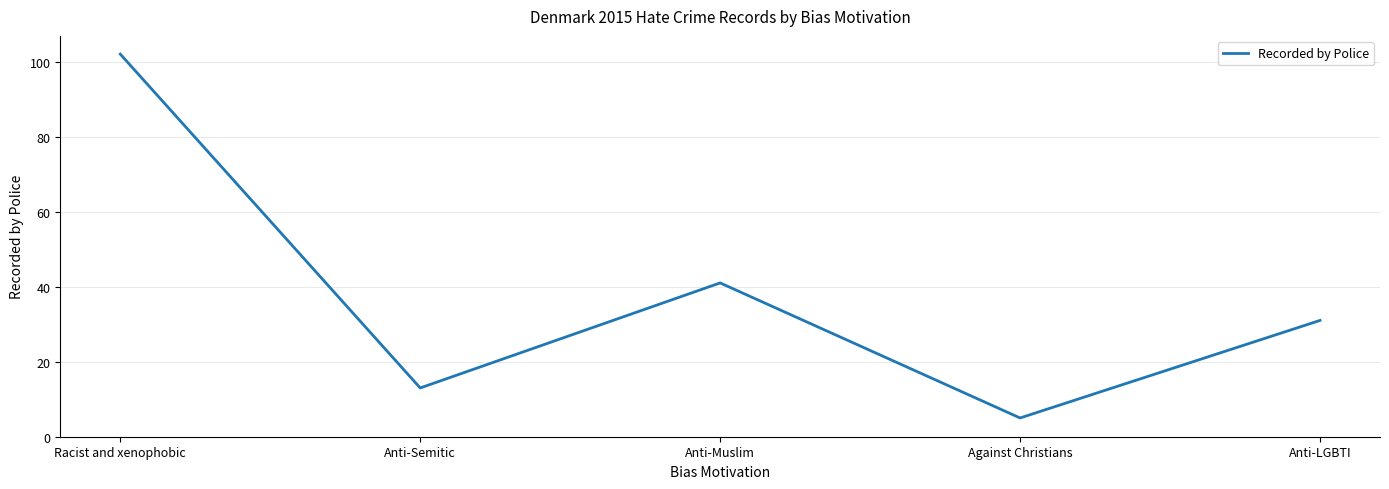

What position from the left is Anti-LGBTI?

5